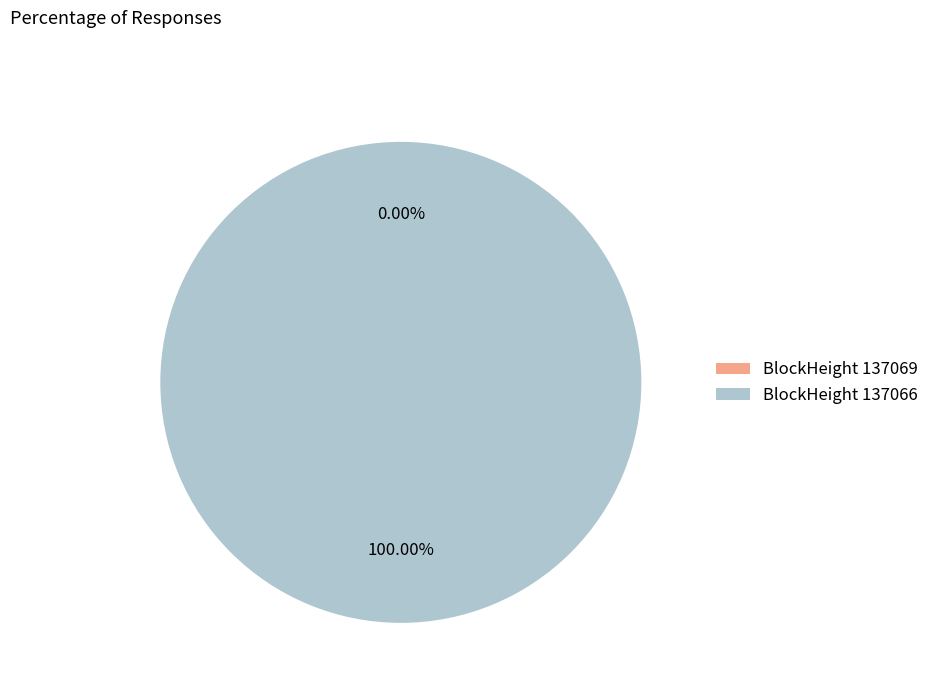

What percentage do 137069 and 137066 together represent?

100.0%